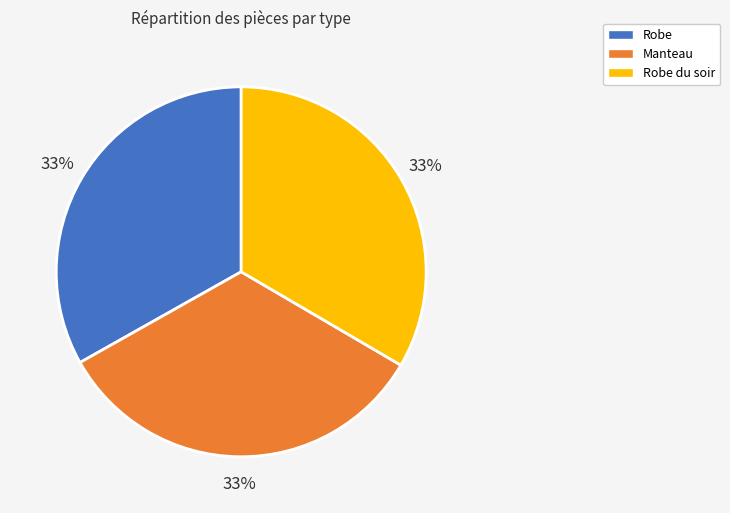

What is the ratio of the value at Manteau to the value at Robe?

1.0